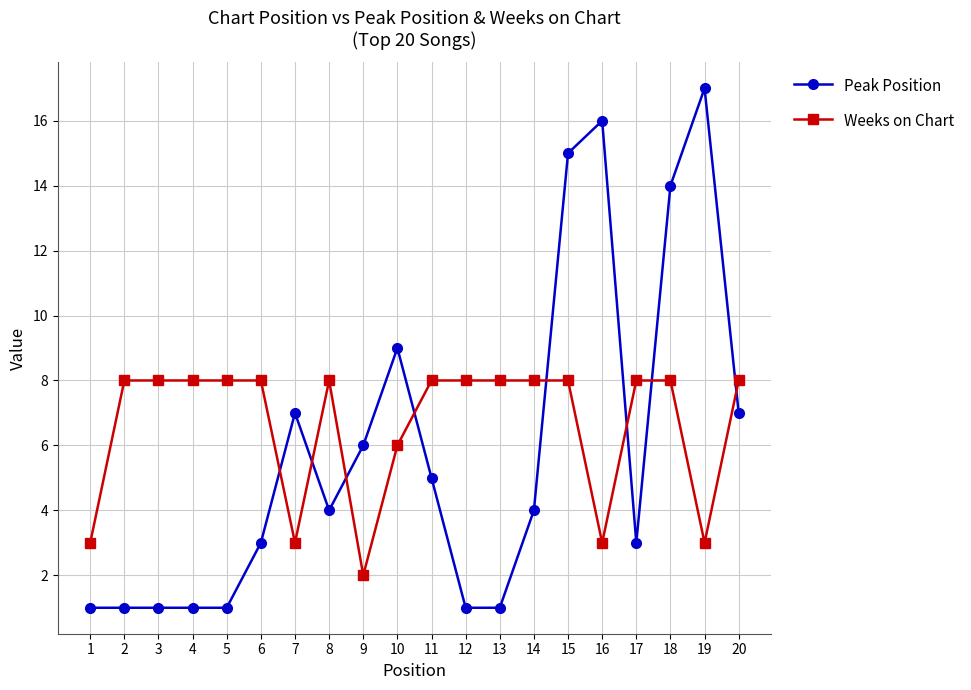

List the series in order of their overall mean, lowest first.

Peak Position, Weeks on Chart